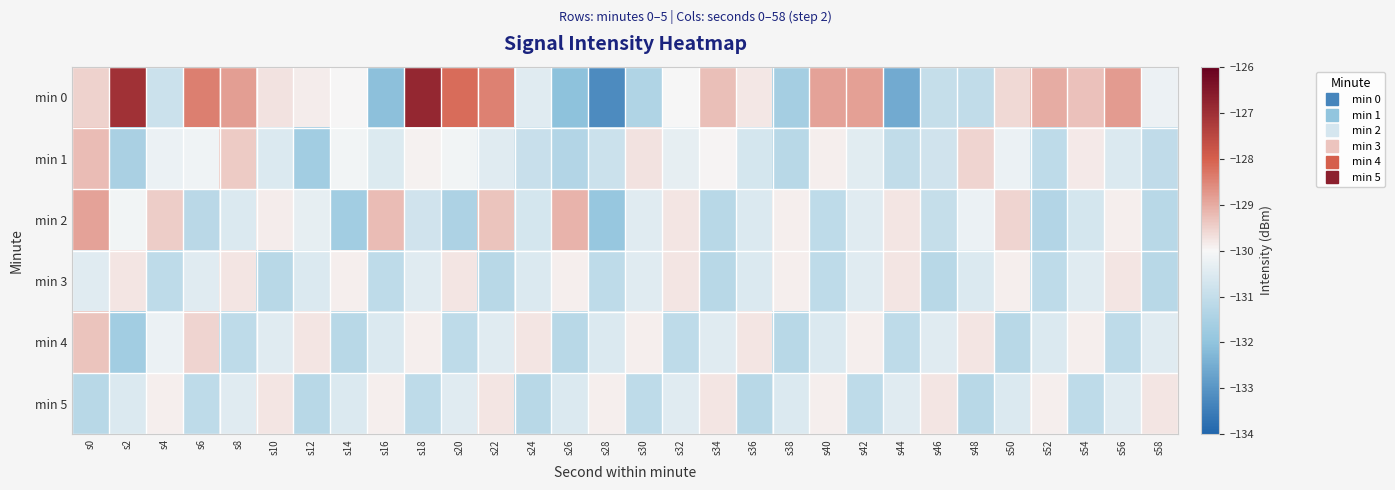

Which series has the widest spread of values?

min 0